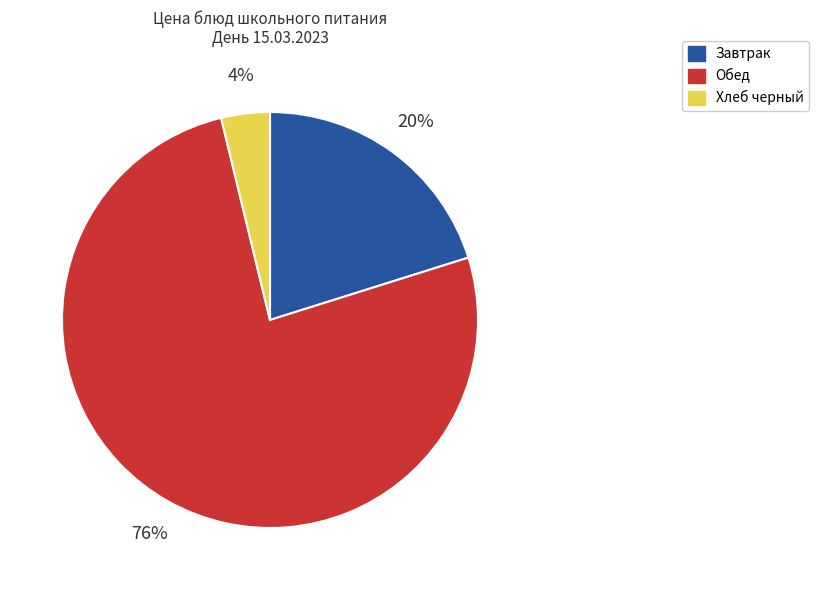

To the nearest percent, what percentage of the pie is Завтрак?

20%